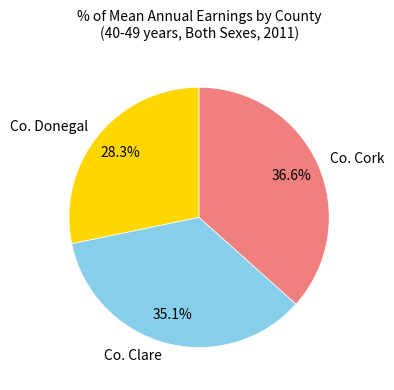

Approximately how many times larger is the value at Co. Clare compared to Co. Cork?

1.0